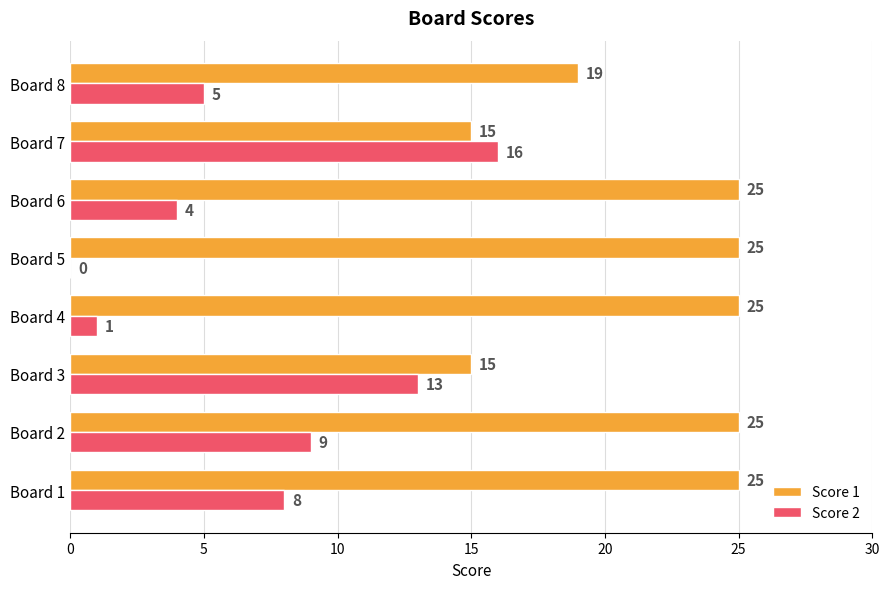

What is the highest value of the Score 2 series?

16